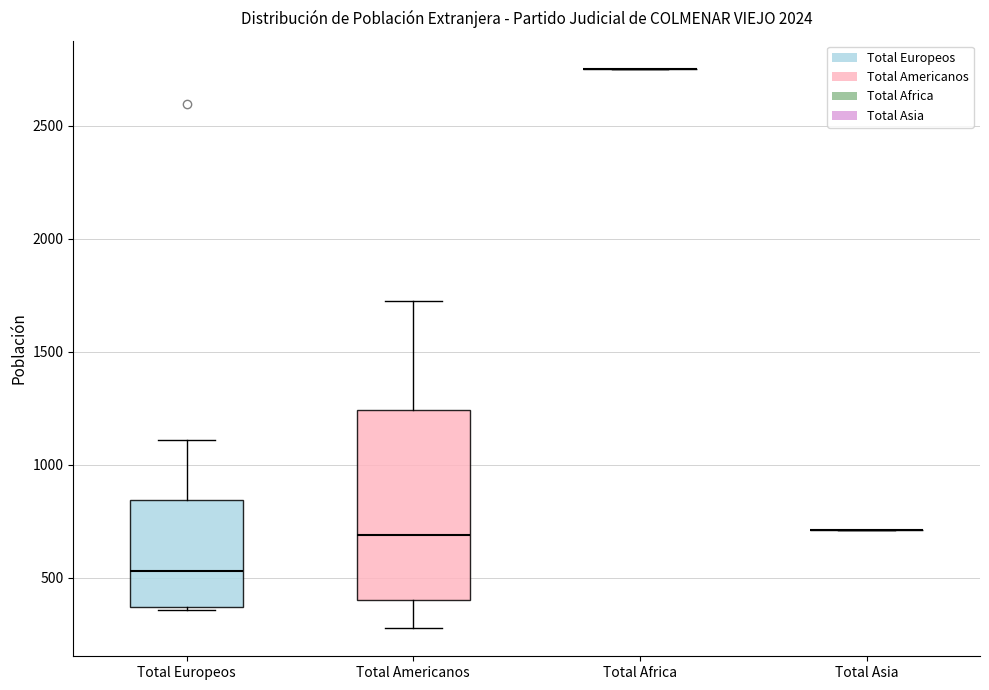

Reading left to right, transcribe this box plot: for each box, give where its median line is, the range the box spans, and where its two whiskers end, as read against the y-axis. The values are not printed on the chart, so give them approximately, as read against the axis.

Total Europeos: median 550, box 350 to 850, whiskers 350 to 1100
Total Americanos: median 700, box 400 to 1250, whiskers 300 to 1700
Total Africa: box collapsed to a line at 2750, whiskers 2750 to 2750
Total Asia: box collapsed to a line at 700, whiskers 700 to 700